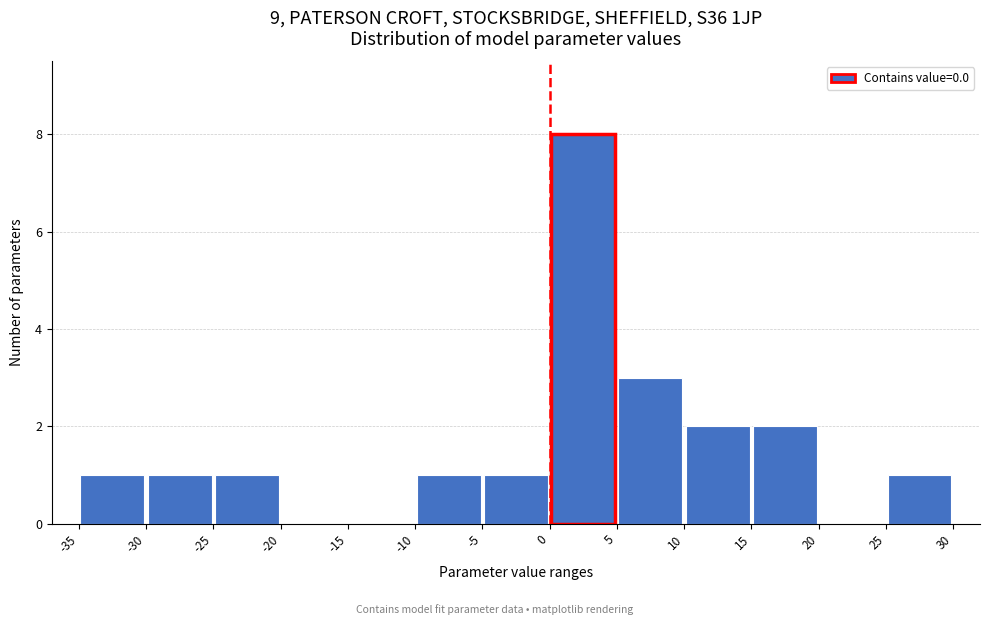

Reading left to right, list every bar in this chart as the range it spans on the x-axis followed by its height. The values are not printed on the chart, so give them approximately, as read against the axis.

-35 to -30: 1
-30 to -25: 1
-25 to -20: 1
-20 to -15: 0
-15 to -10: 0
-10 to -5: 1
-5 to 0: 1
0 to 5: 8
5 to 10: 3
10 to 15: 2
15 to 20: 2
20 to 25: 0
25 to 30: 1